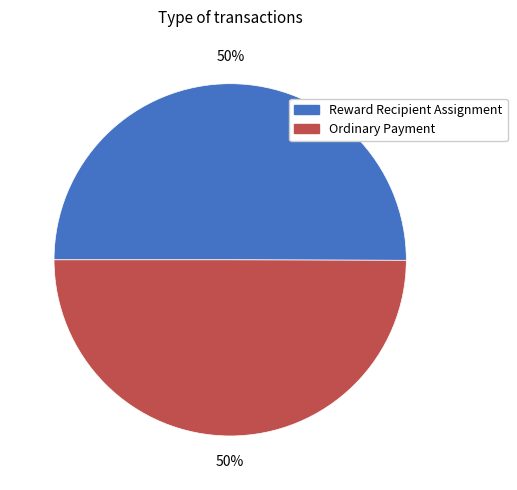

To the nearest percent, what percentage of the pie is Reward Recipient Assignment?

50%